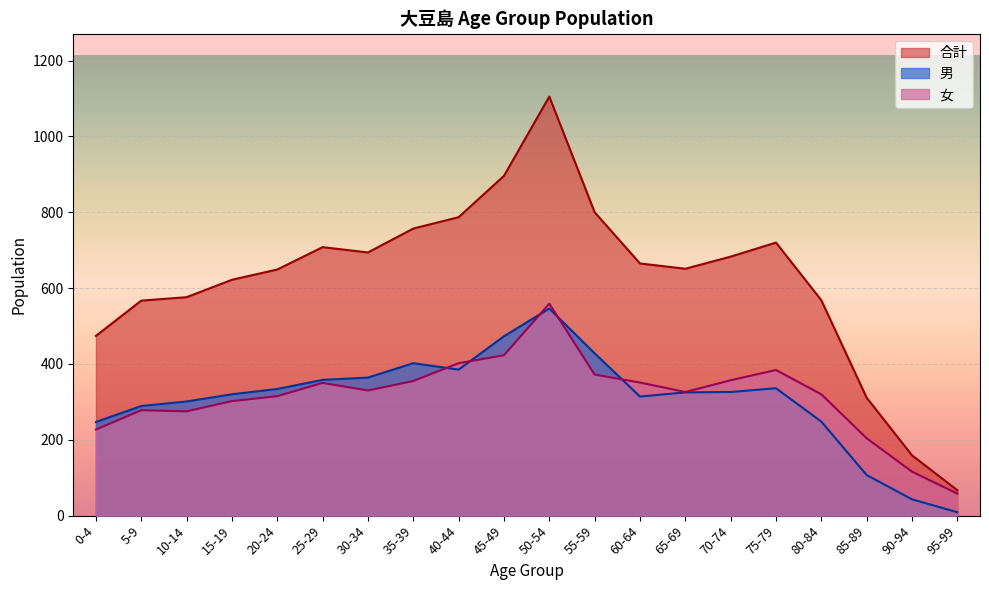

True or false: 合計 and 女 intersect in this chart.

False